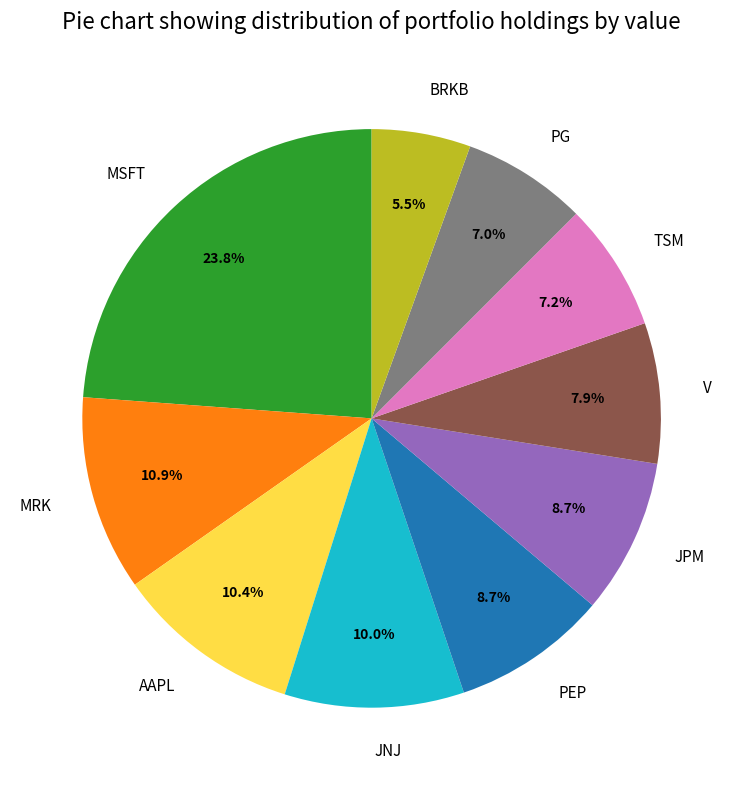

To the nearest percent, what is the average slice percentage?

10%